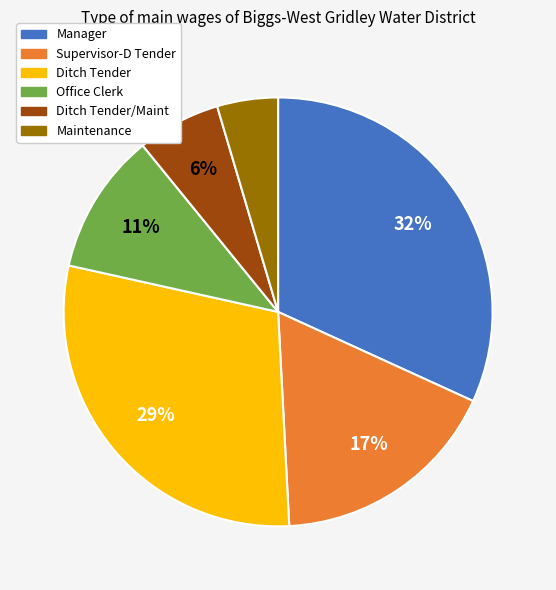

How many slices are in this pie chart?

6